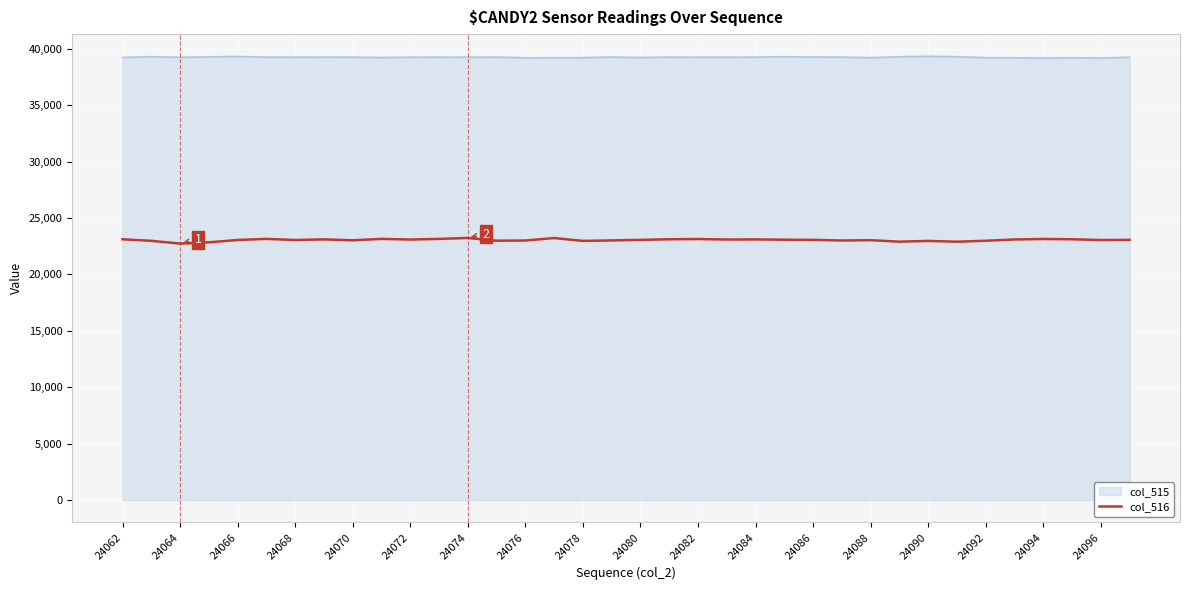

Which series has the widest spread of values?

col_515